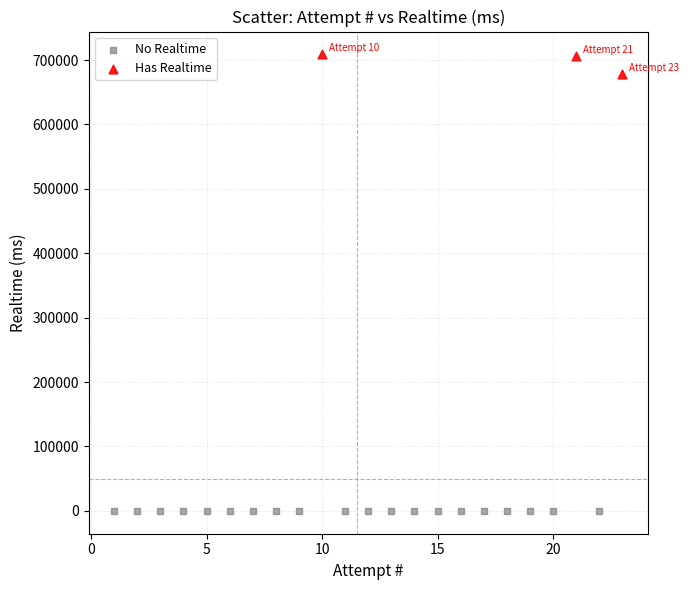

Which series reaches the maximum Y coordinate?

Has Realtime